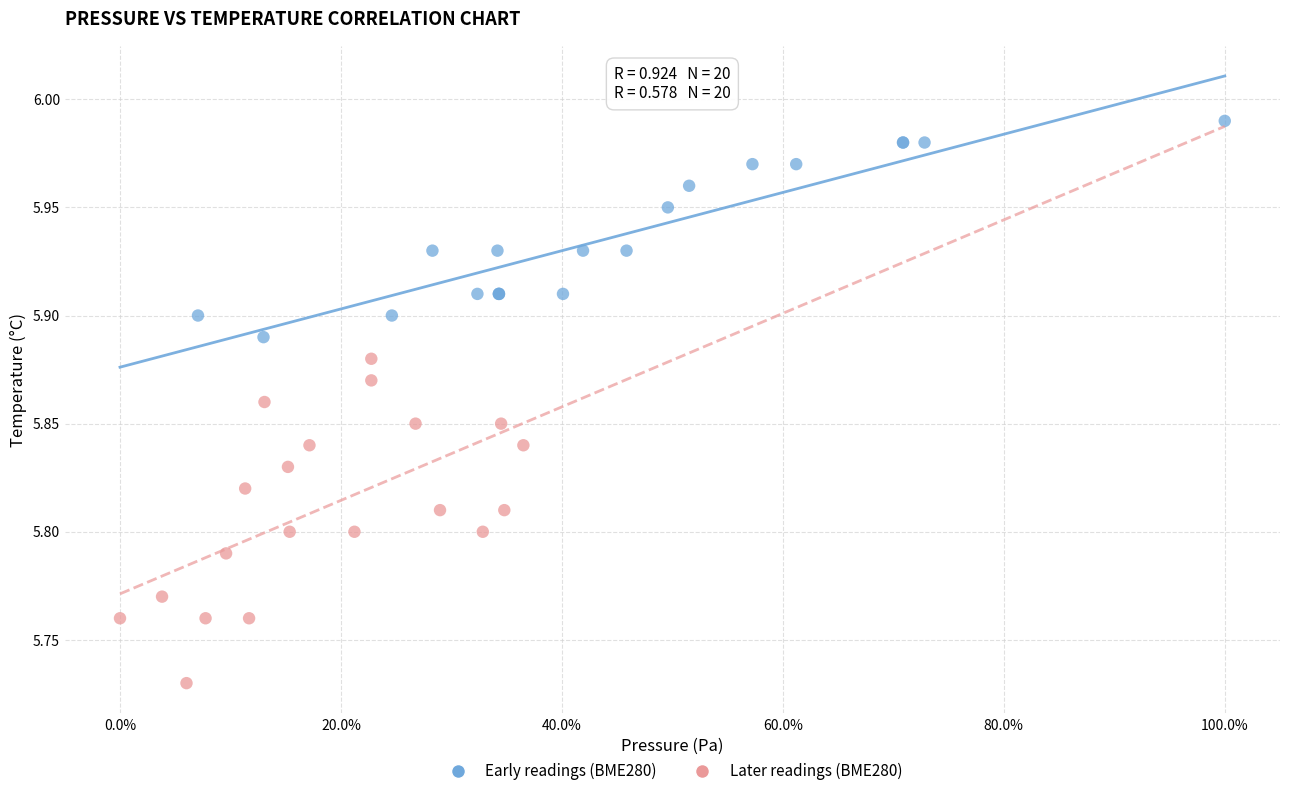

Which series has the widest spread of Y values?

Later readings (BME280)